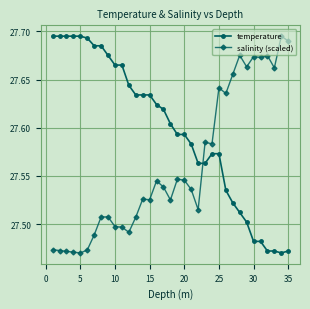

After their last crossing, which series has the higher values: salinity (scaled) or temperature?

salinity (scaled)